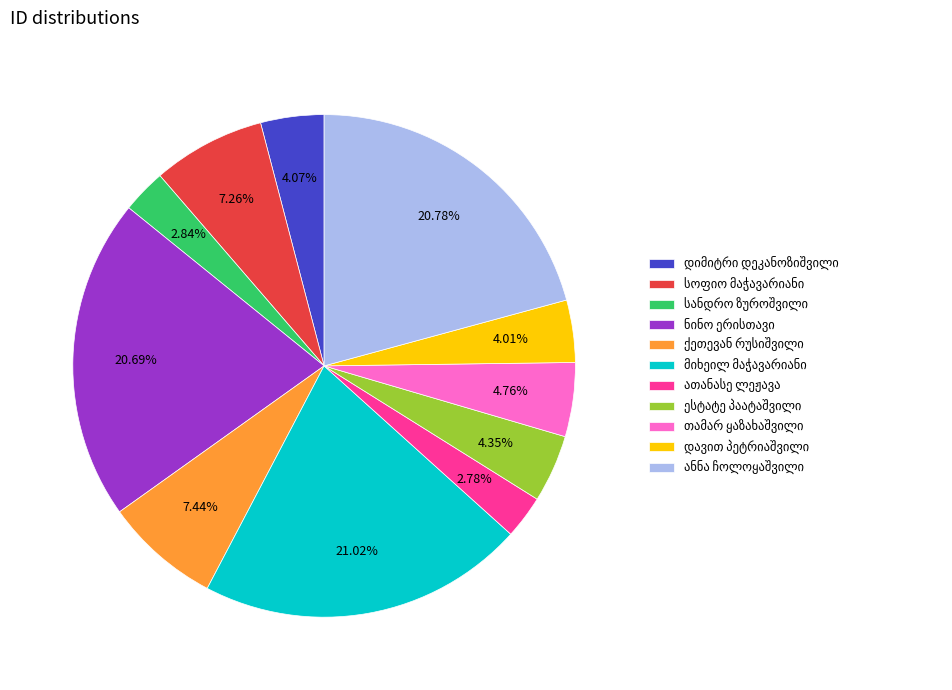

Is there any slice that represents more than half of the pie?

No